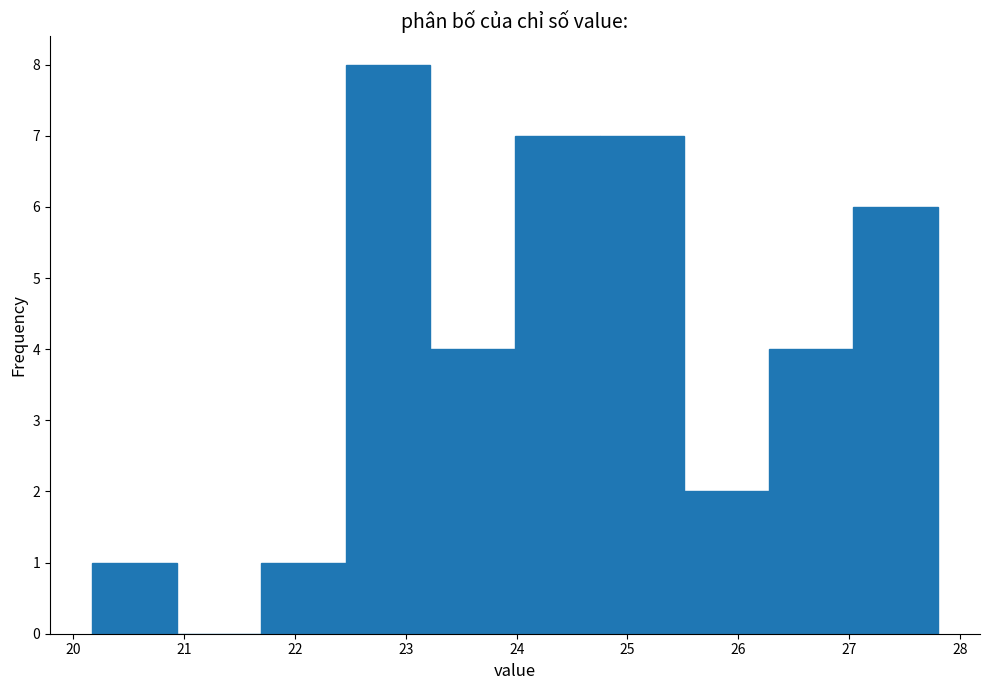

Over which range of the x-axis is the bar tallest?

22.5 to 23.2